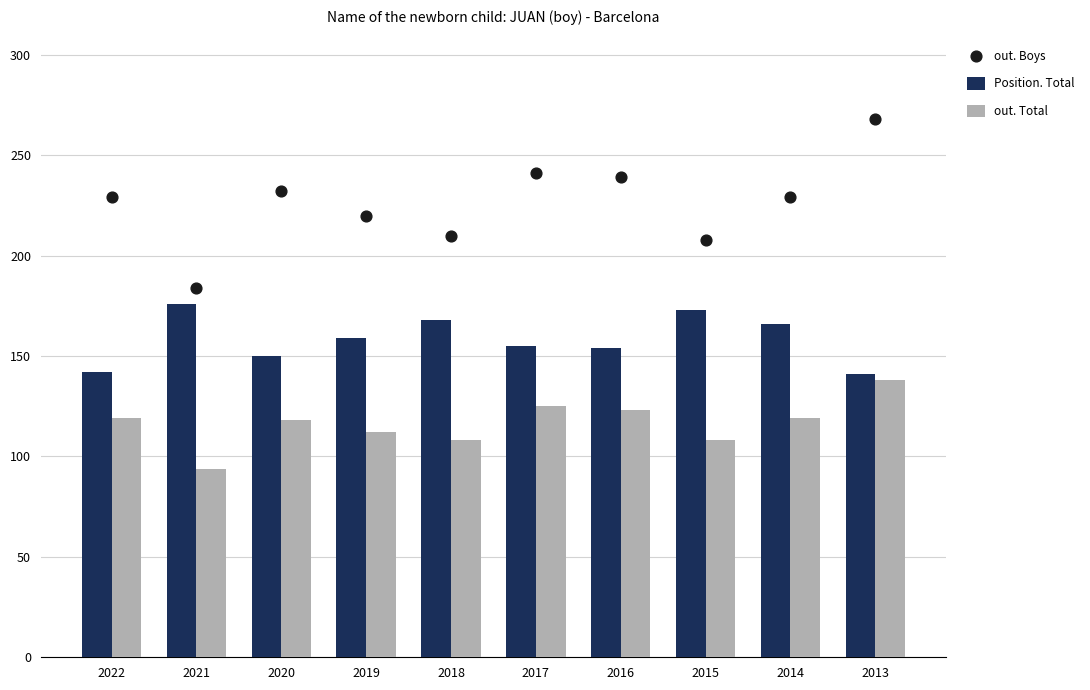

Which series has the largest total across all categories?

out. Boys